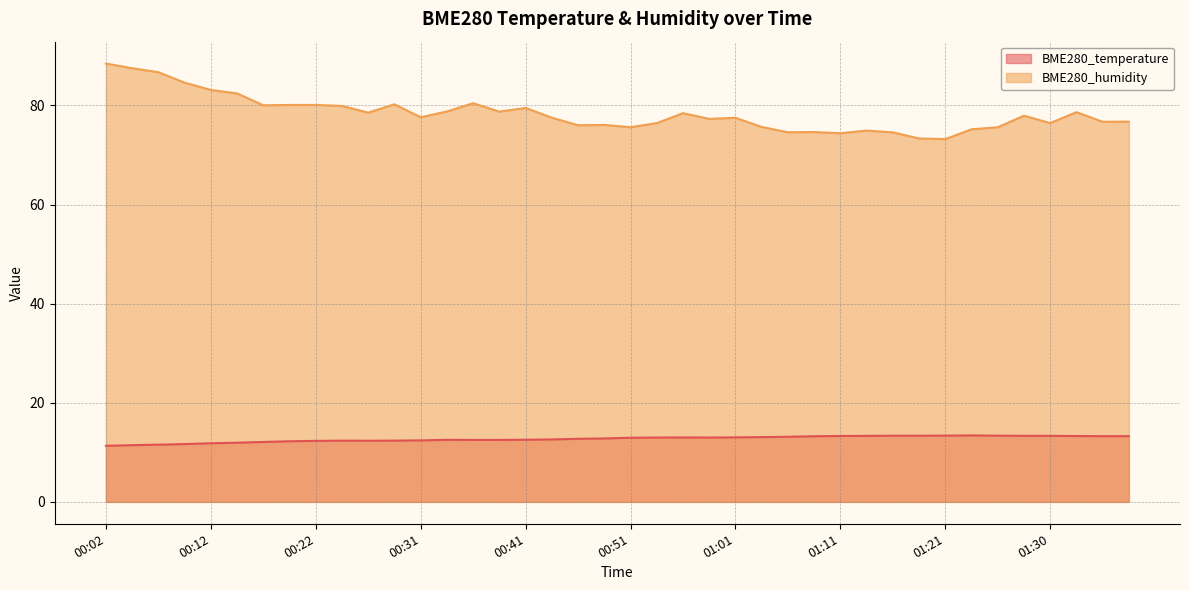

True or false: BME280_temperature has a value of 13.0 at 00:56.

True